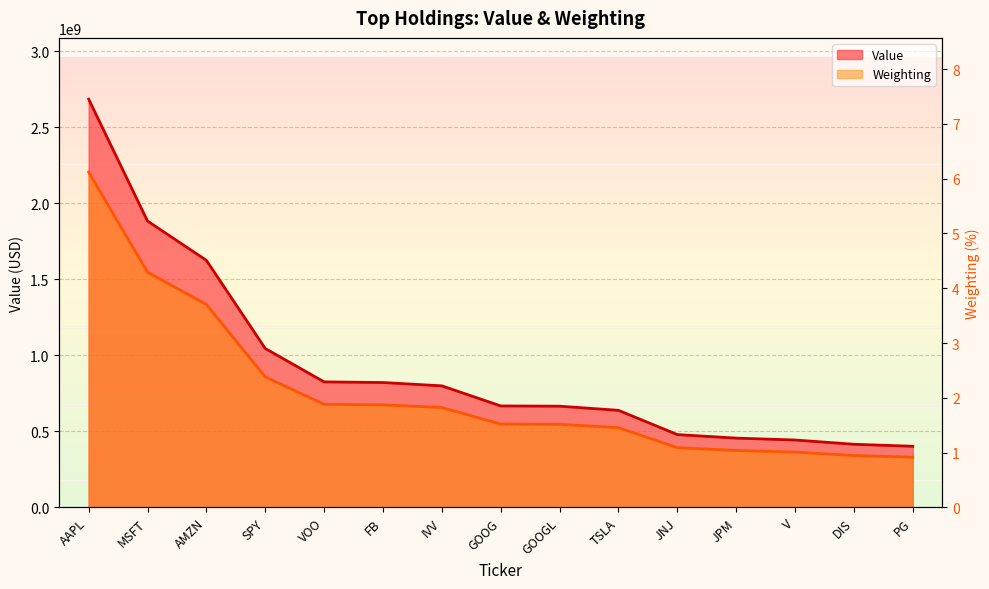

What is the difference between the highest and lowest values at DIS?

415593999.1